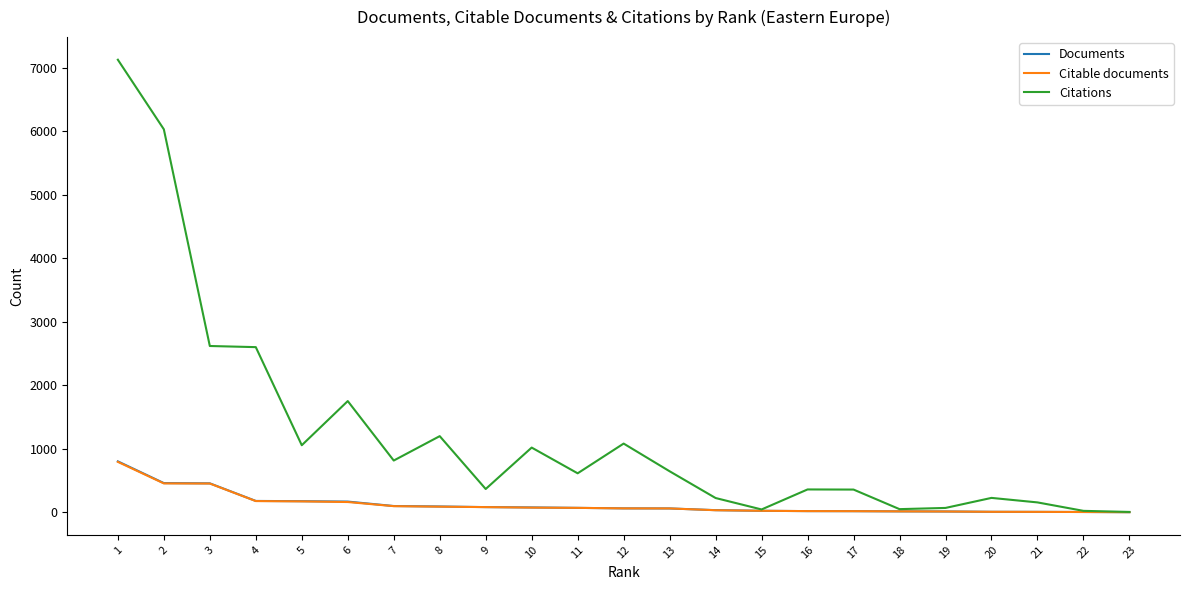

The value of Citations at 14 is 225. True or false?

True